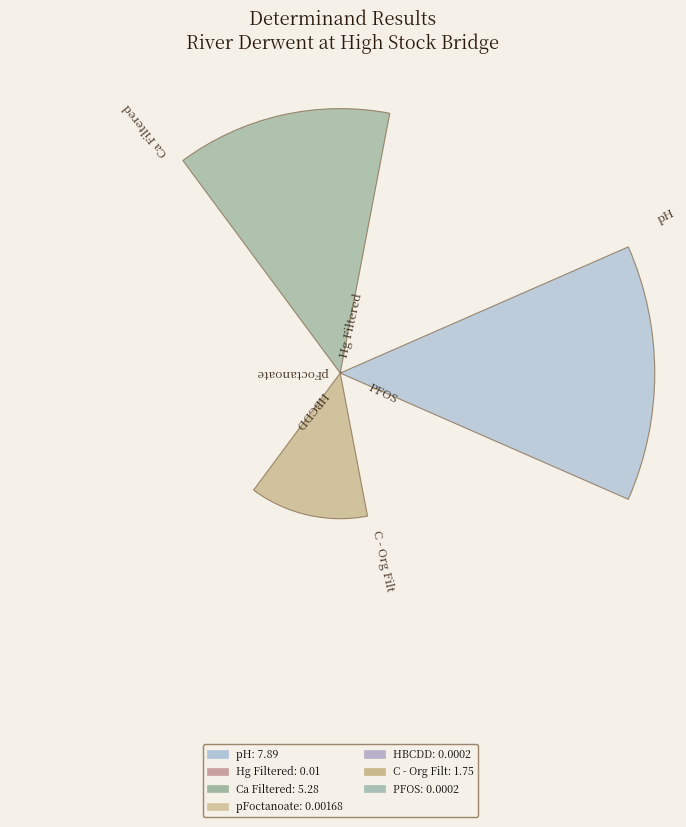

How many slices are in this pie chart?

7